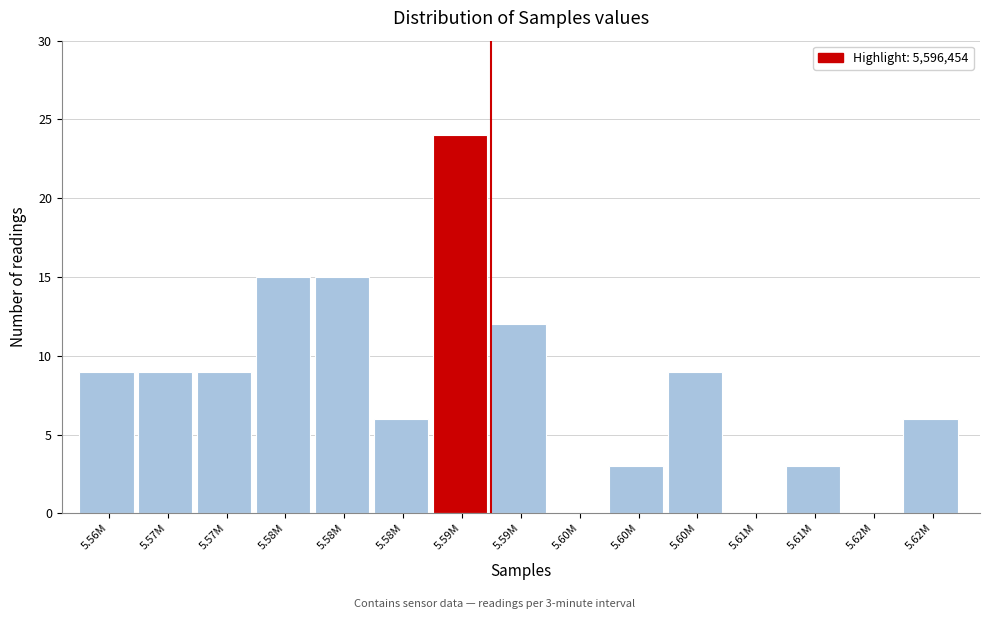

Count the number of data series in this chart.

1